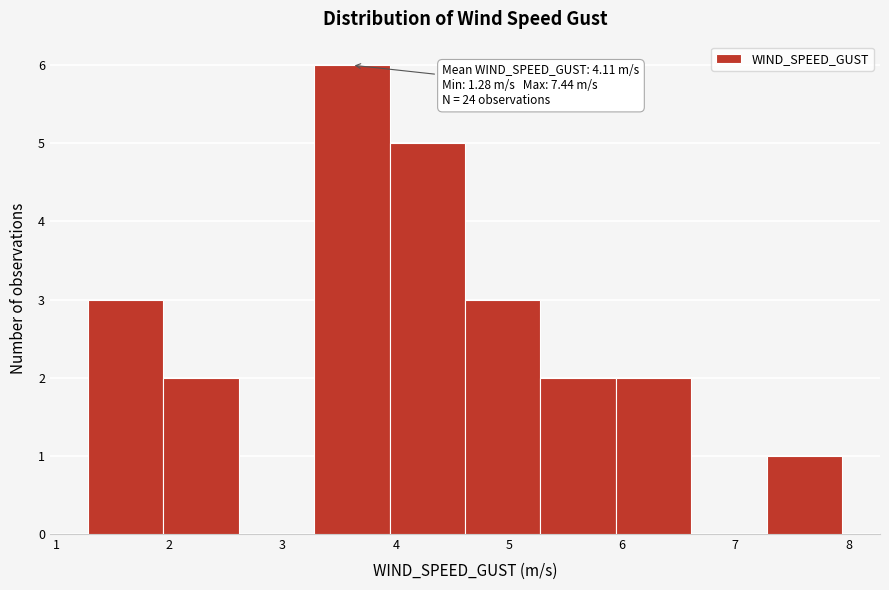

Which range on the x-axis has the tallest bar?

3.3 to 3.9